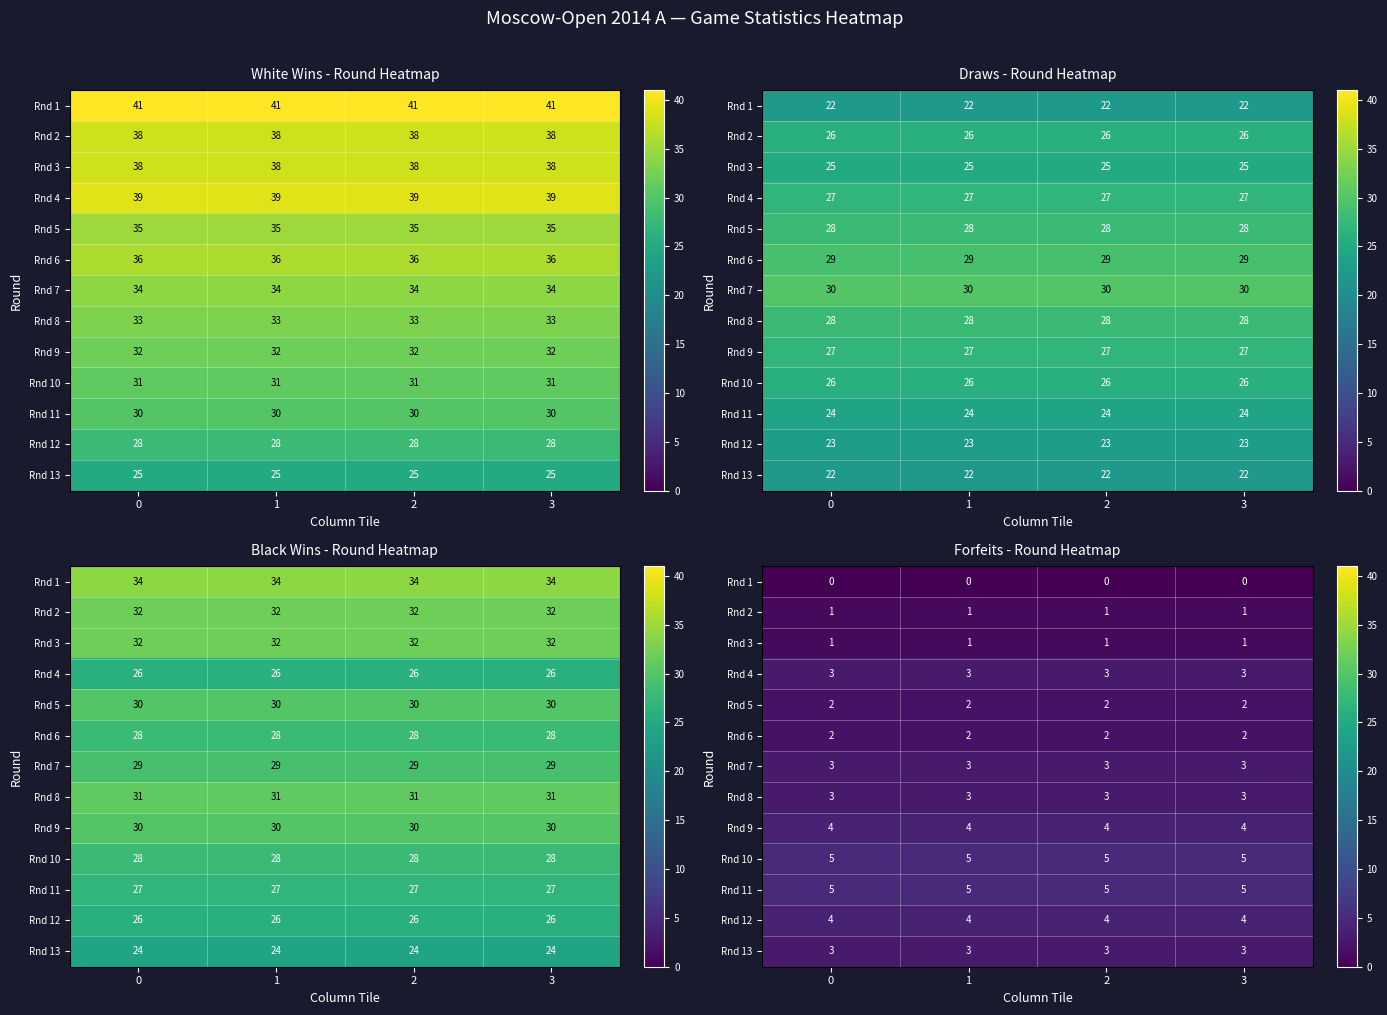

Is it true that Rnd 11 equals 8 at 0?

False